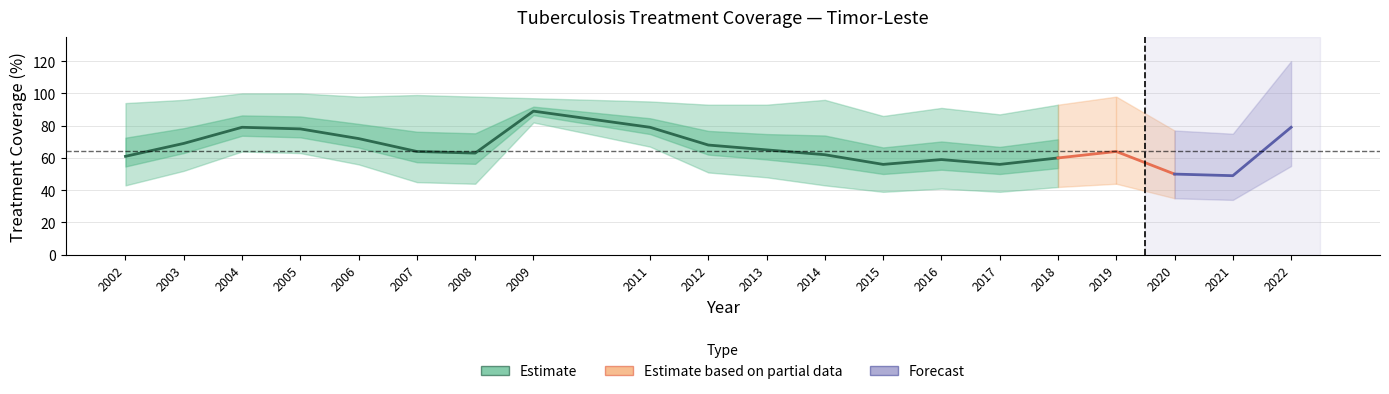

Does the chart display data point markers on the line(s)?

No